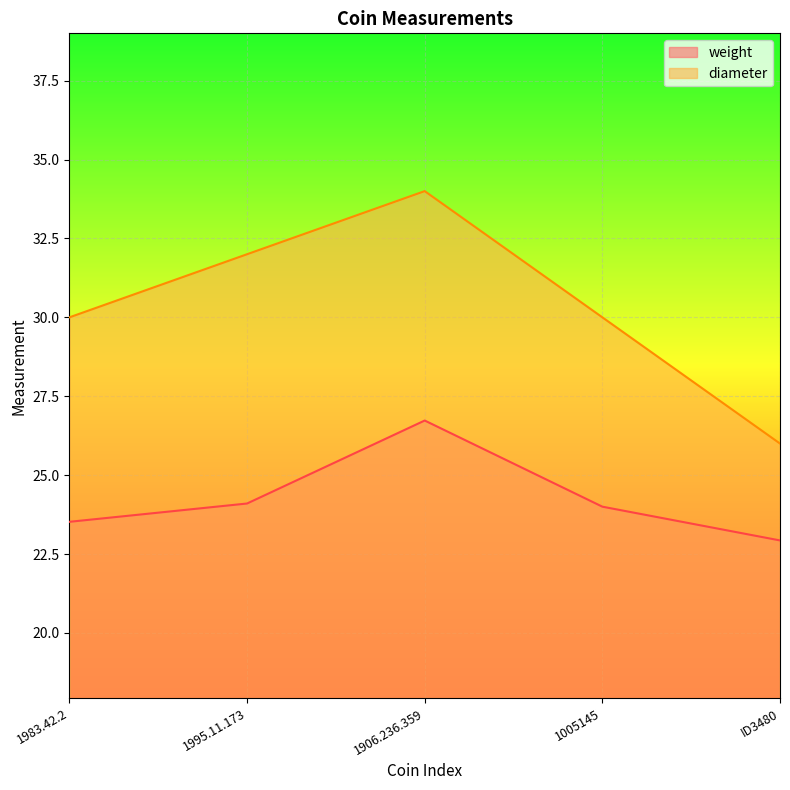

How many data points does each series have?

5